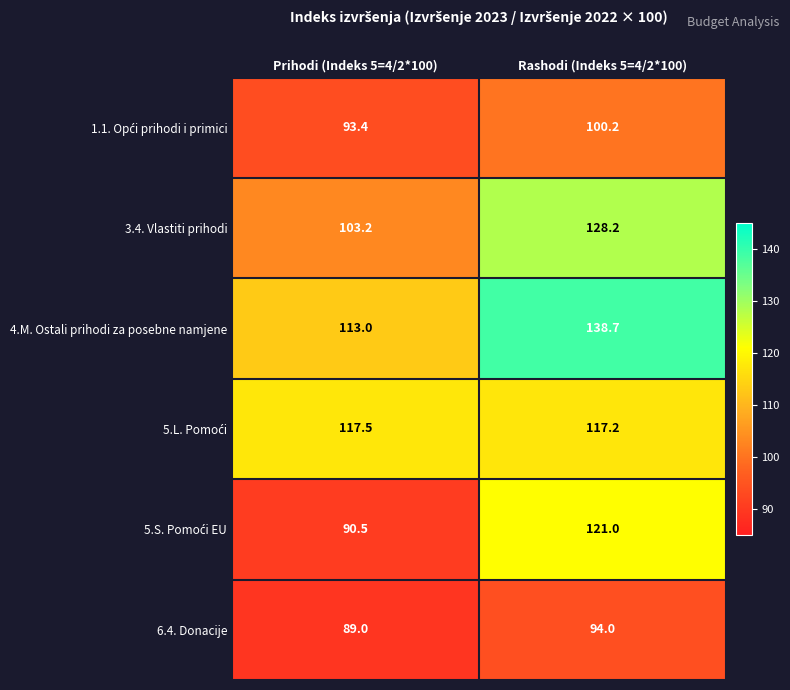

What is the spread (max minus min) of values at Prihodi (Indeks 5=4/2*100)?

28.5